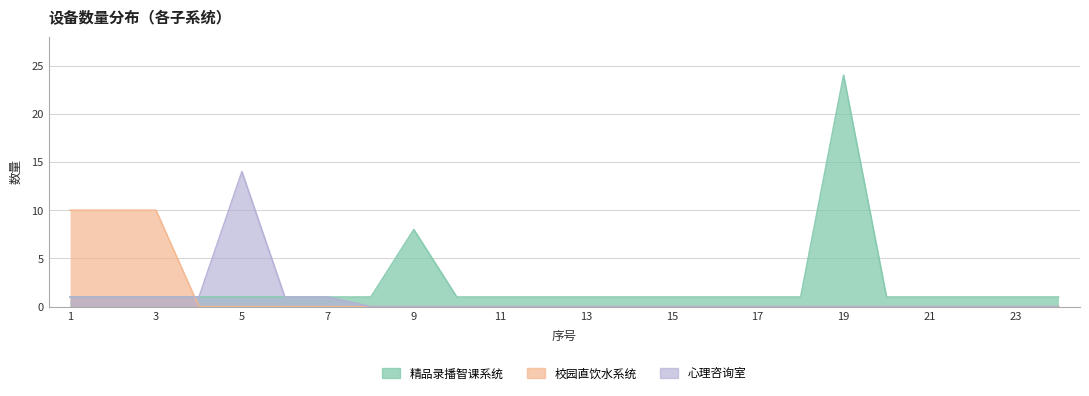

How many series are shown in this chart?

3